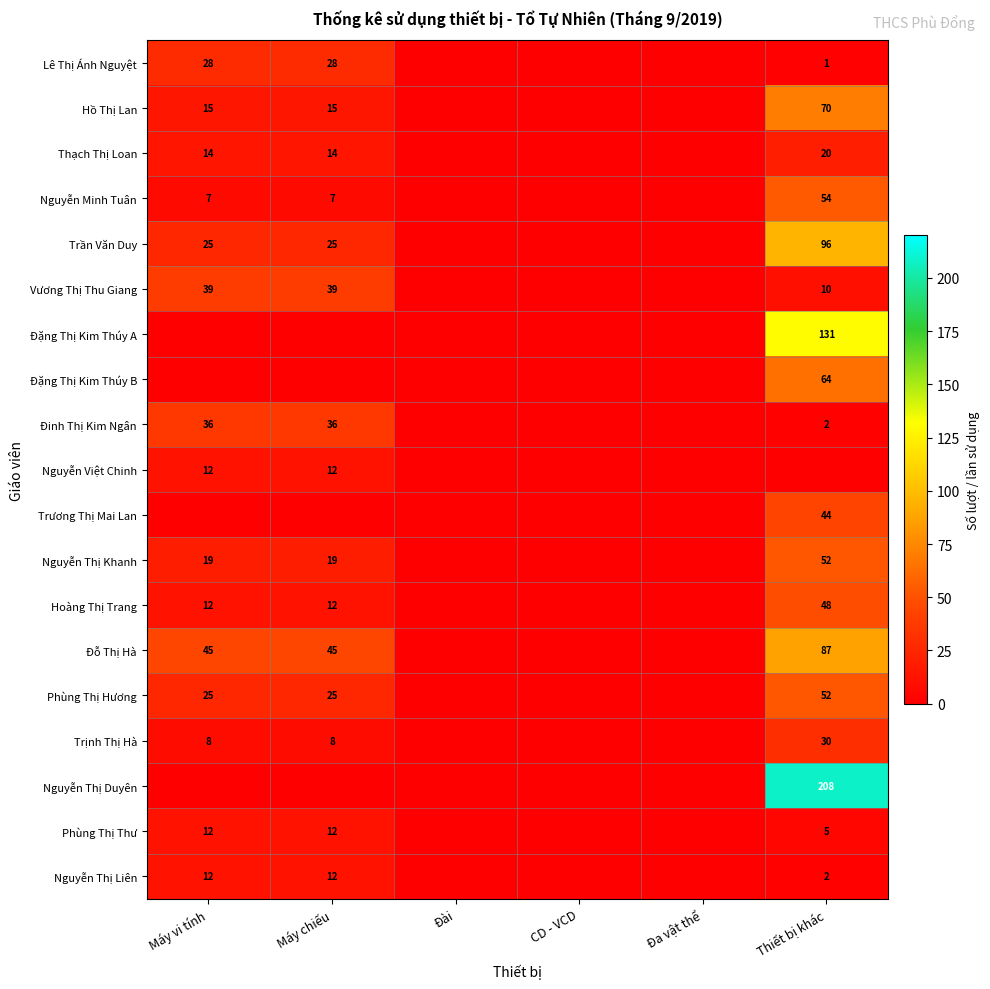

At which category is the sum across all series the highest?

Thiết bị khác